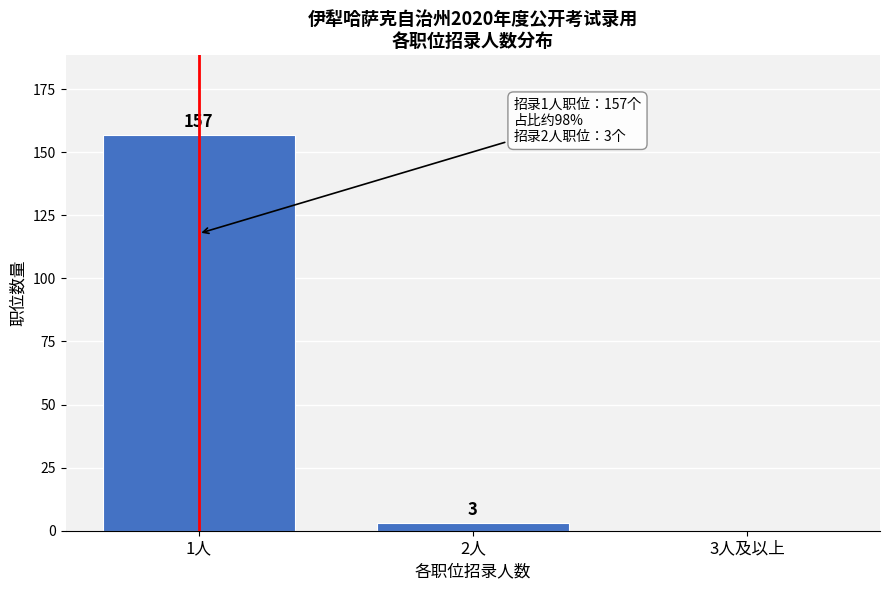

Reading left to right, list all the values displayed in this chart.

1人=157	2人=3	3人及以上=0